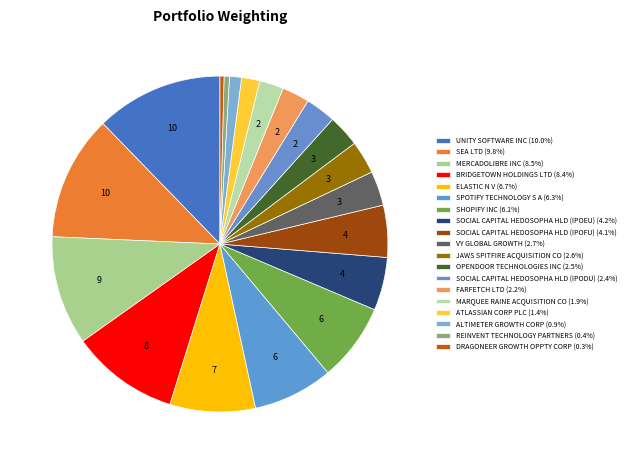

How many slices are in this pie chart?

19